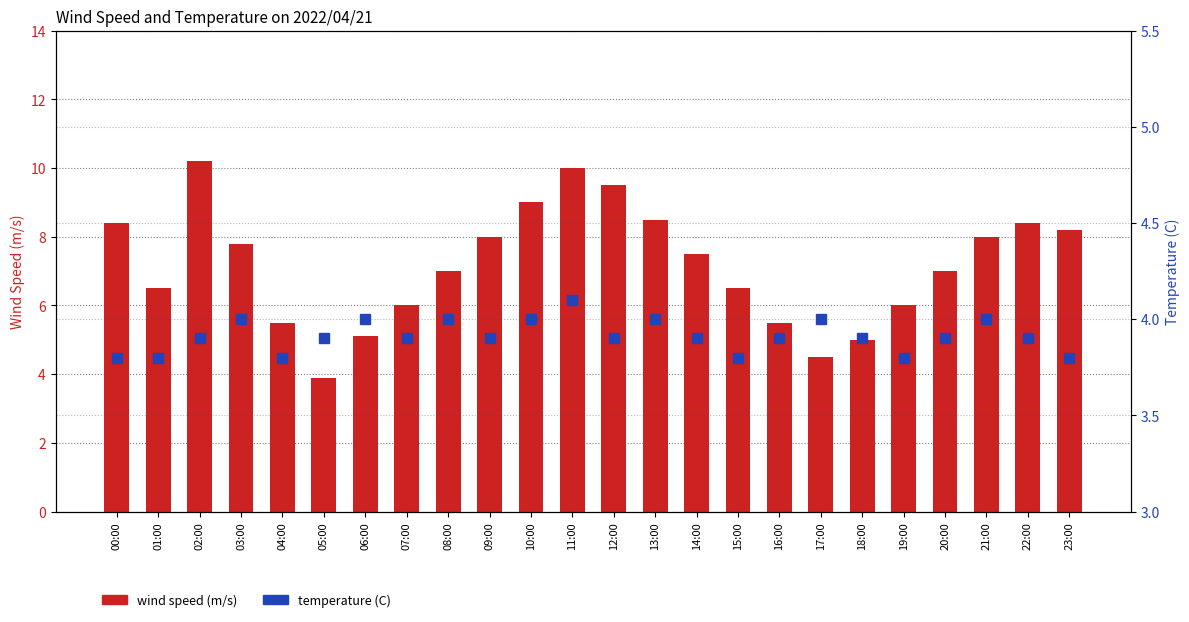

How many series are shown in this chart?

2